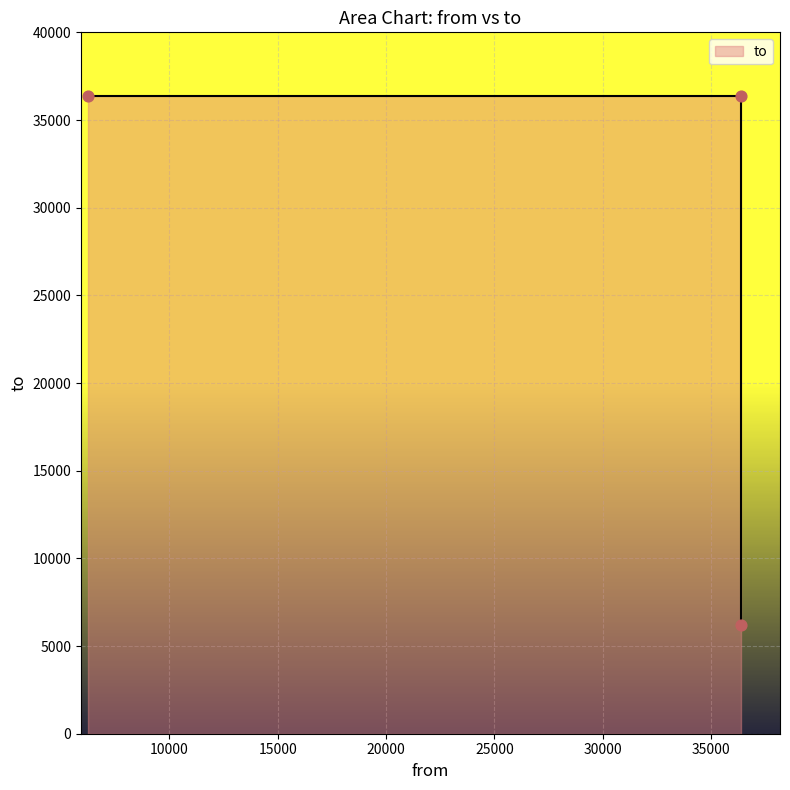

What is the ratio of the value at 36371 to the value at 6228?

0.2